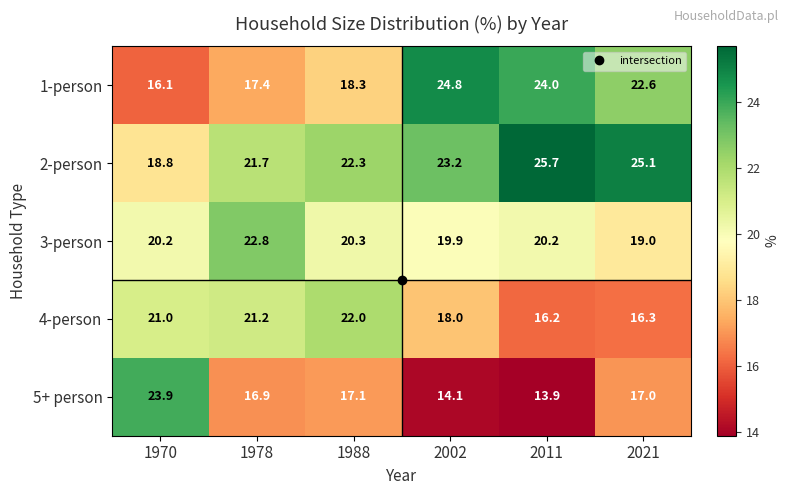

Where is 1-person nearest to the value 20?

1988